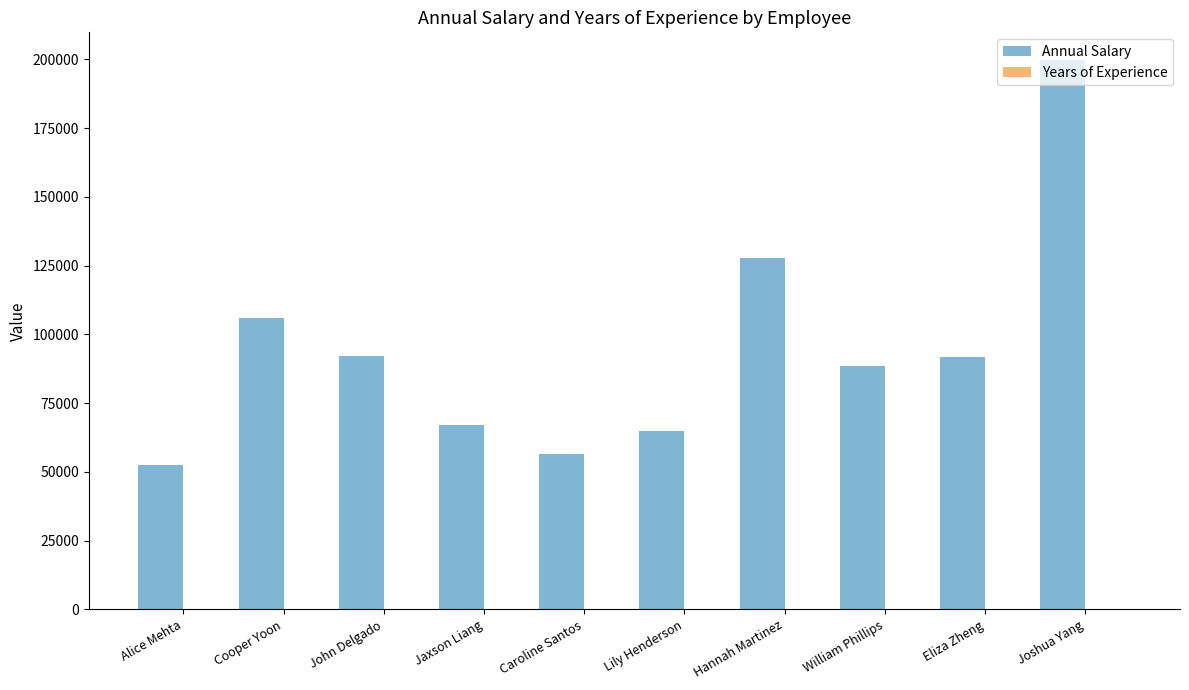

Which series has the largest total across all categories?

Annual Salary